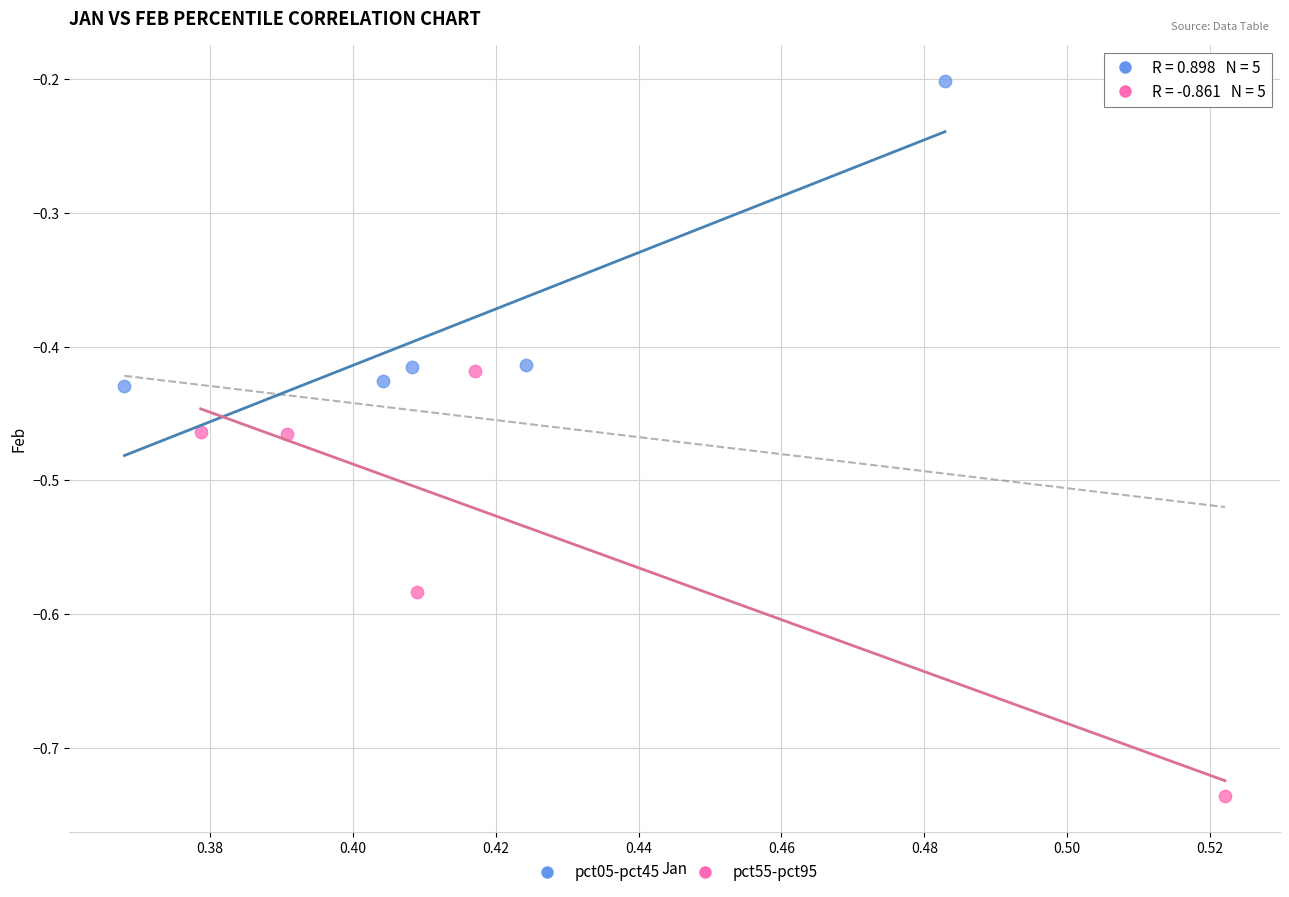

Which series reaches the minimum Y coordinate?

pct55-pct95